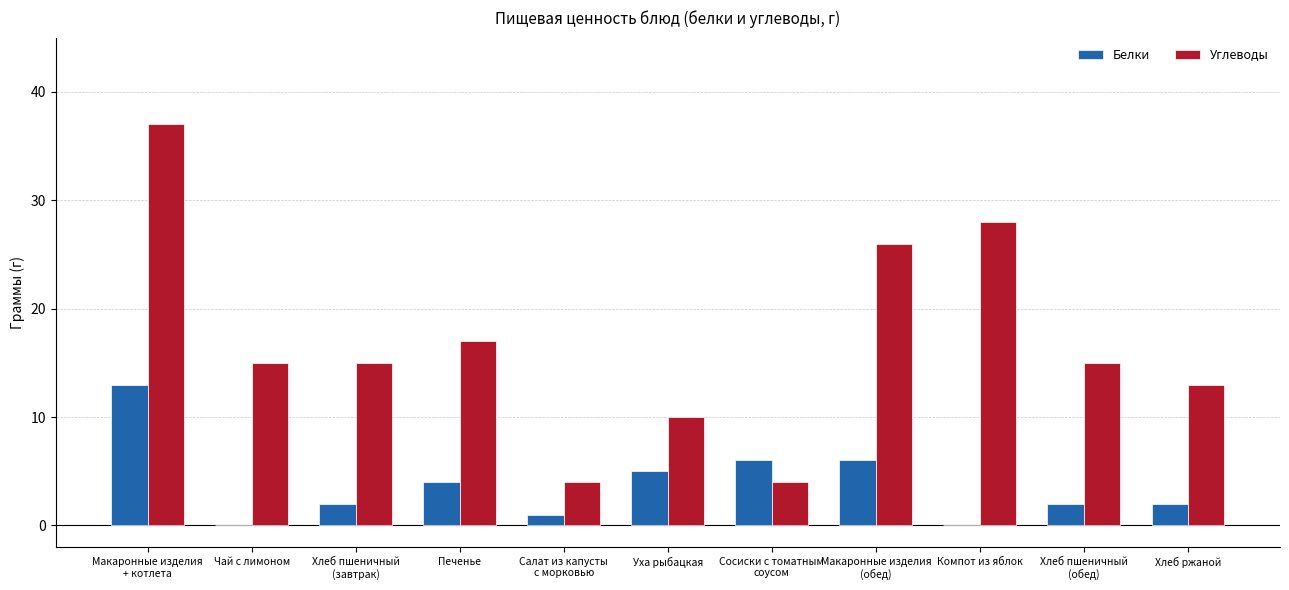

Between Чай с лимоном and Макаронные изделия
(обед), which series saw the biggest shift?

Углеводы